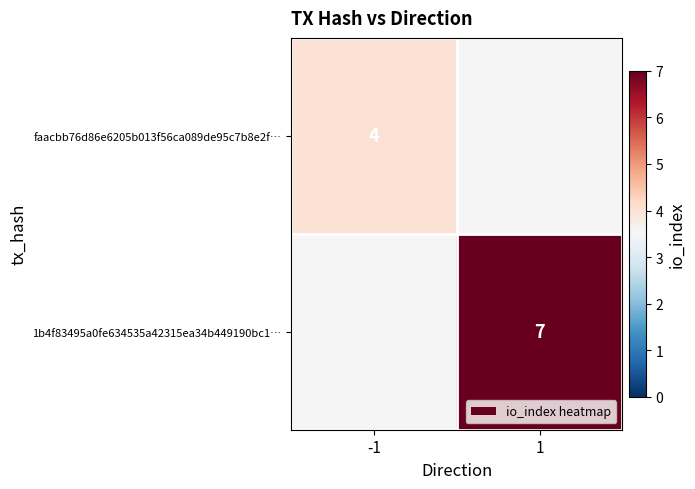

True or false: 1b4f83495a0fe634535a42315ea34b449190bc1… has a value of 7 at 1.

True